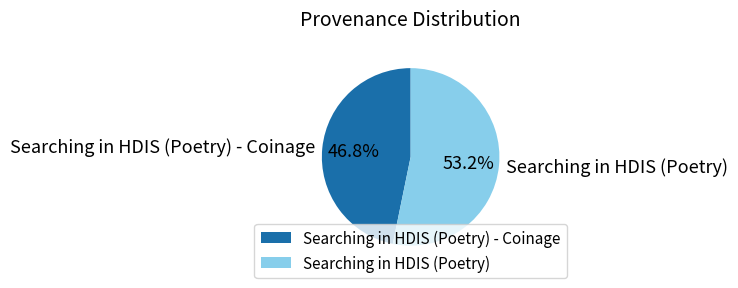

What percentage is the Searching in HDIS (Poetry) slice, to the nearest percent?

53%